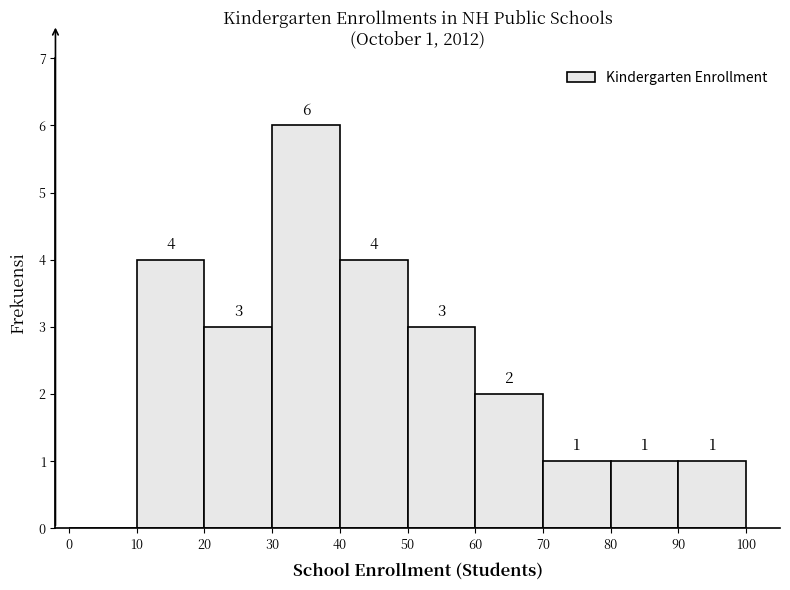

Which range on the x-axis has the tallest bar?

30 to 40